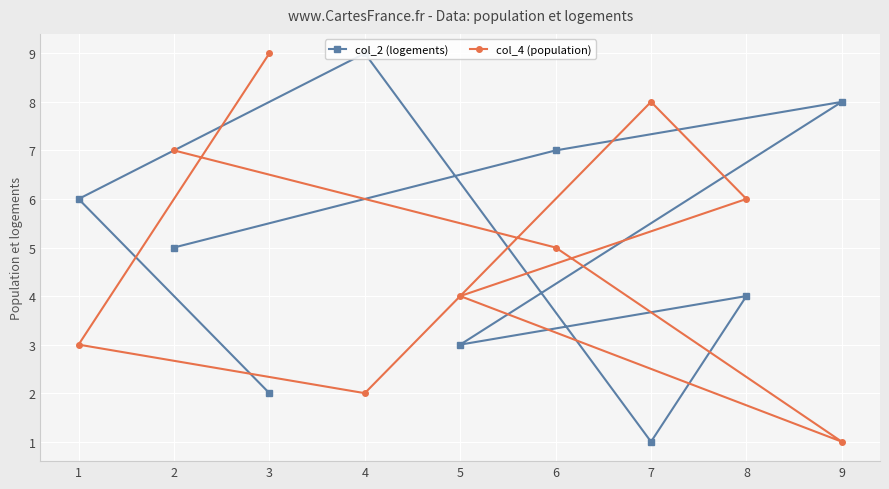

At how many categories does at least one series exceed 8?

2